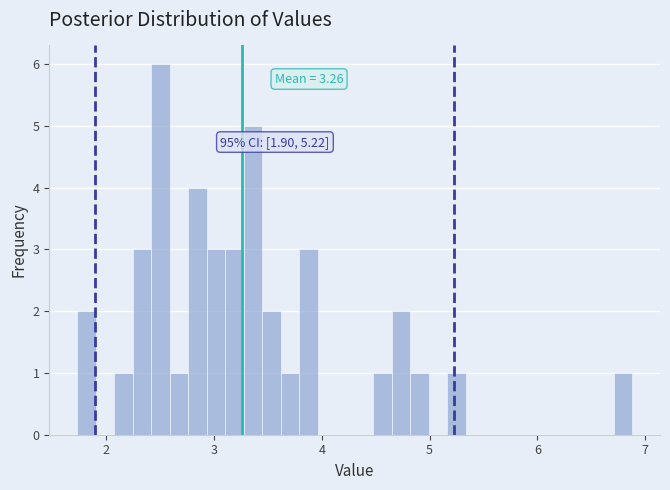

Around what value on the x-axis is the tallest bar? Give the approximate position of its centre, as read against the axis.

2.5